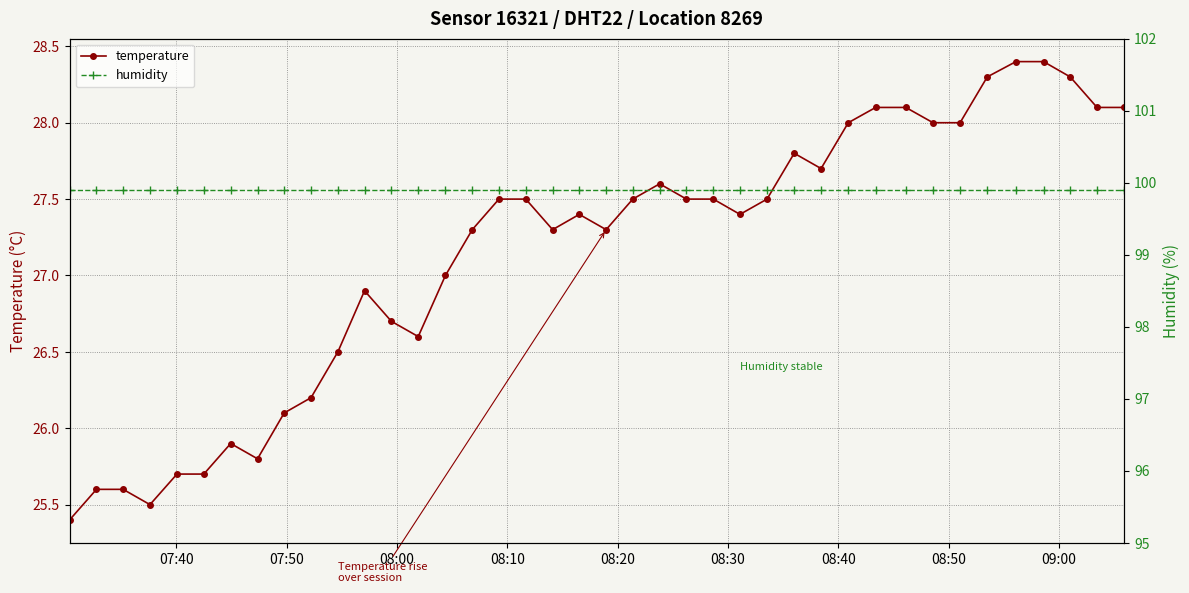

True or false: temperature and humidity intersect in this chart.

False